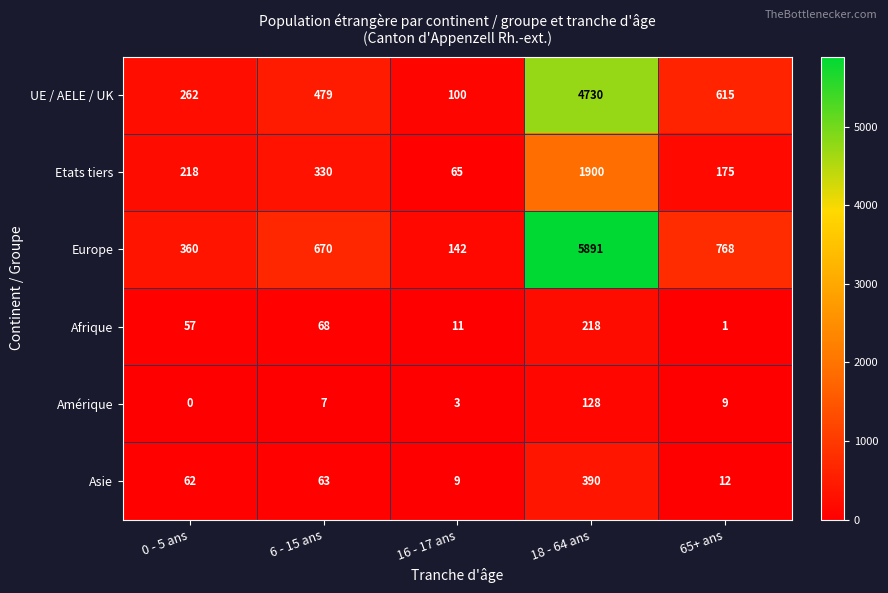

Is it true that Etats tiers equals 300 at 0 - 5 ans?

False